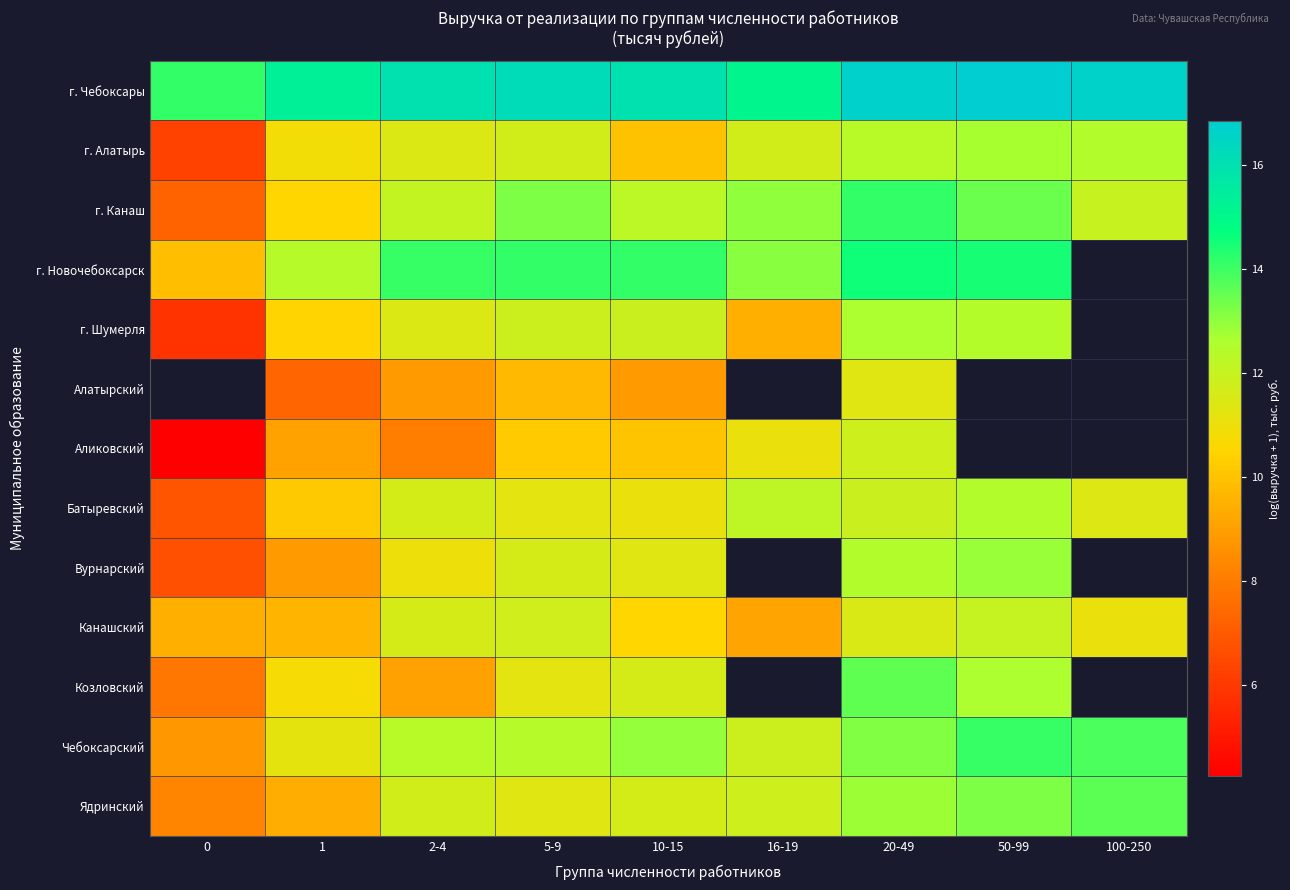

What is the lowest value of the г. Чебоксары series?

14.1